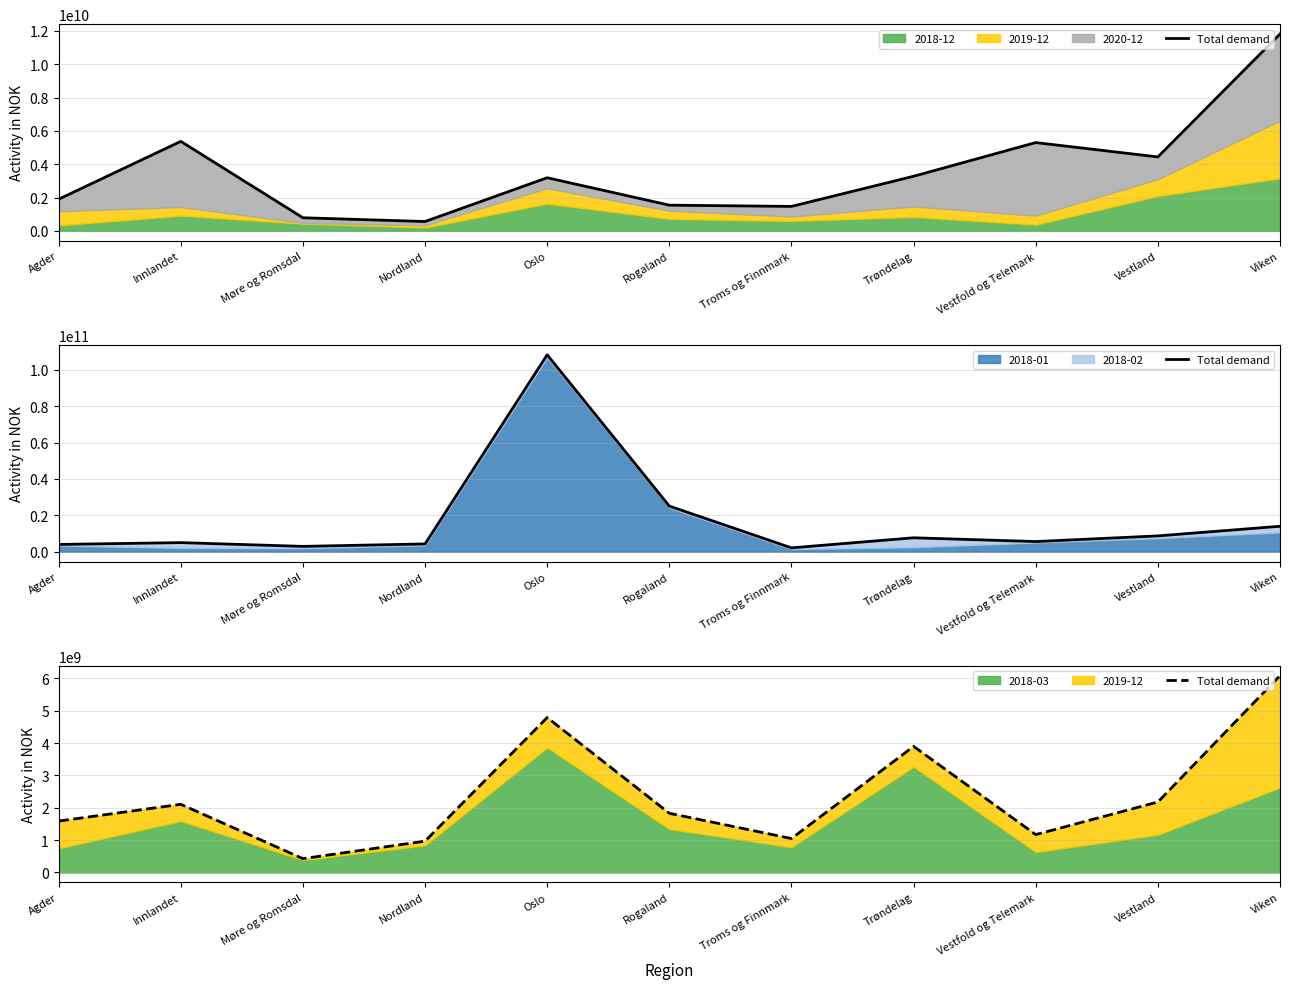

What is the value of the 4th point from the left?

968850000